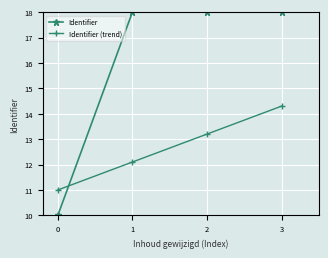

Which series has the largest range (max minus min)?

Identifier